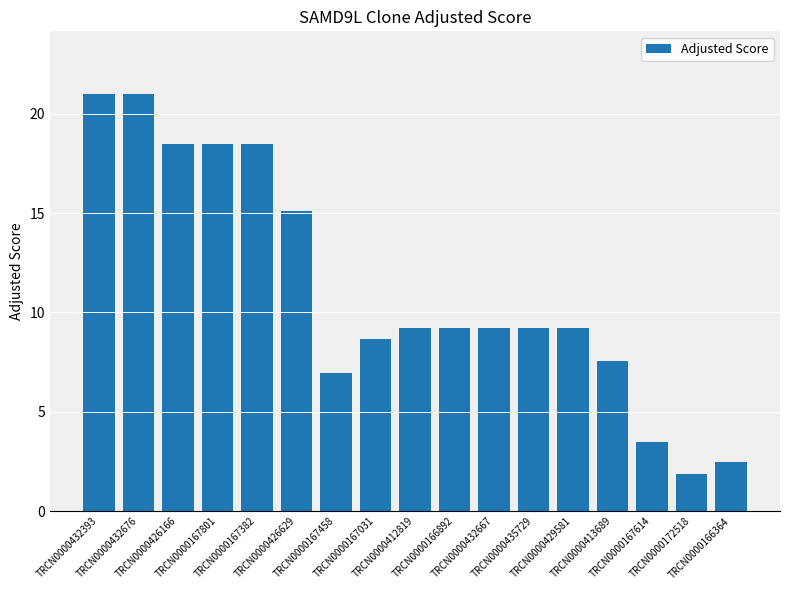

What is the greatest value displayed?

21.0